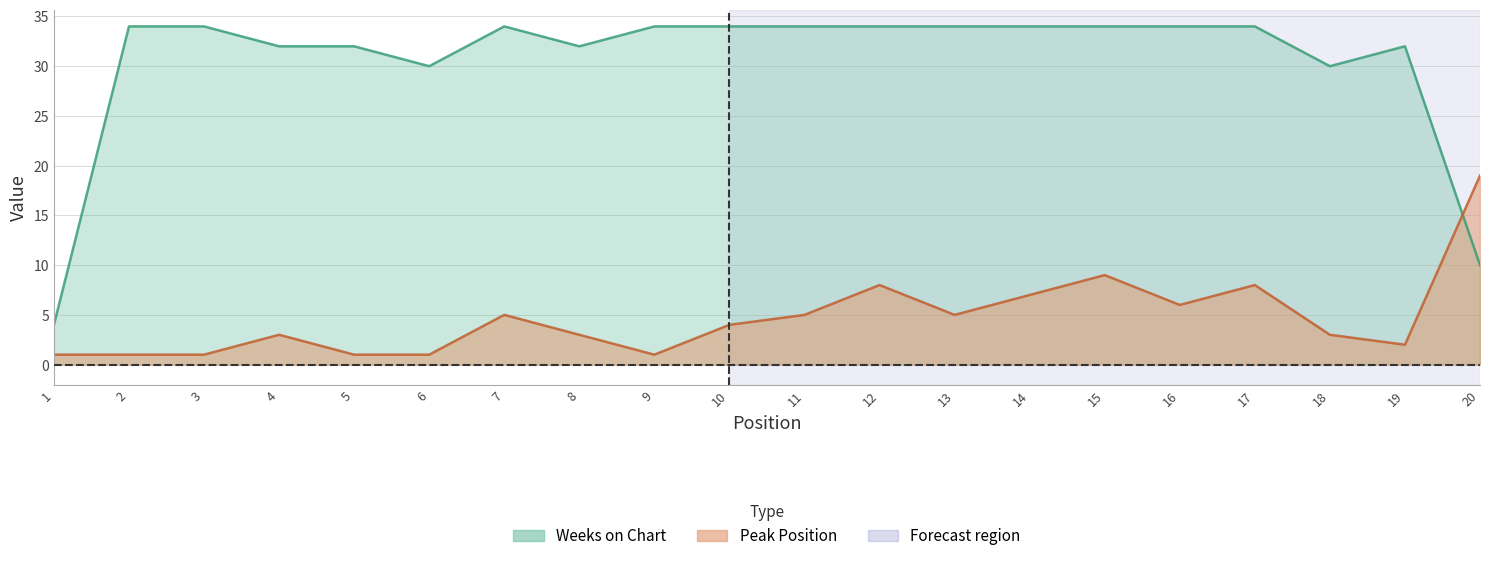

True or false: Weeks on Chart and Peak Position intersect in this chart.

True